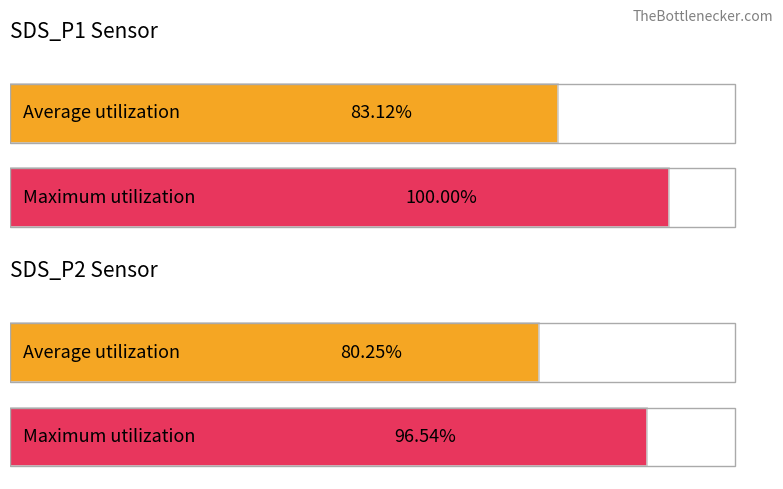

Is it true that Maximum utilization equals 485185 at SDS_P2?

False